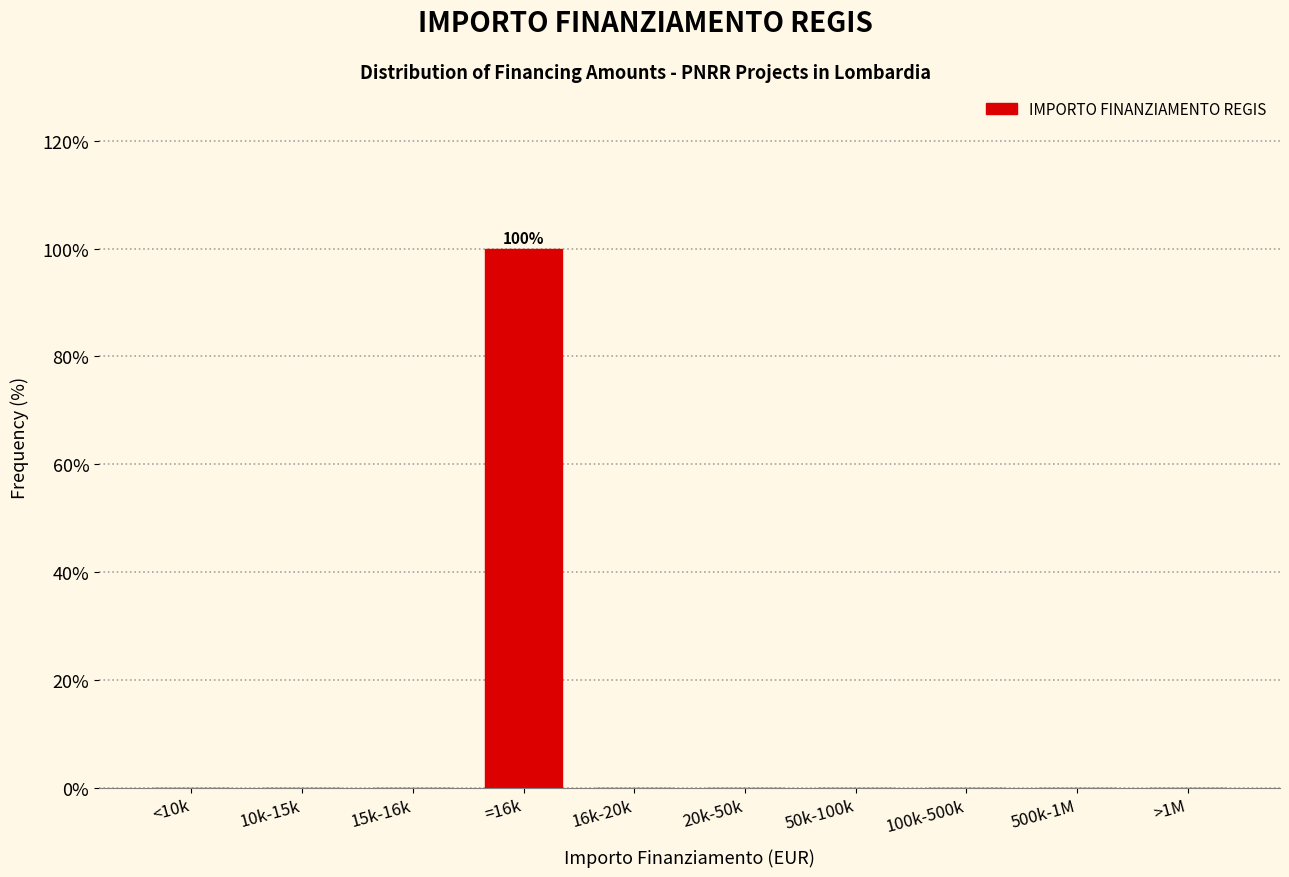

Reading left to right, list all the values displayed in this chart.

<10k=0	10k-15k=0	15k-16k=0	=16k=100	16k-20k=0	20k-50k=0	50k-100k=0	100k-500k=0	500k-1M=0	>1M=0